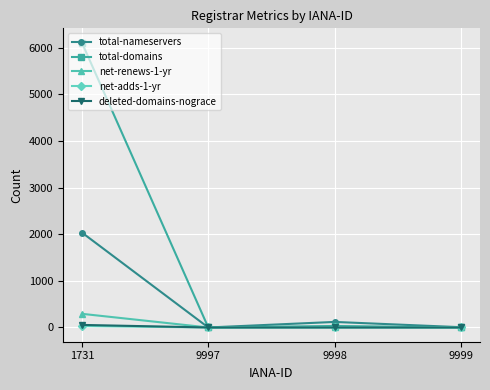

Which series has the largest total across all categories?

total-domains